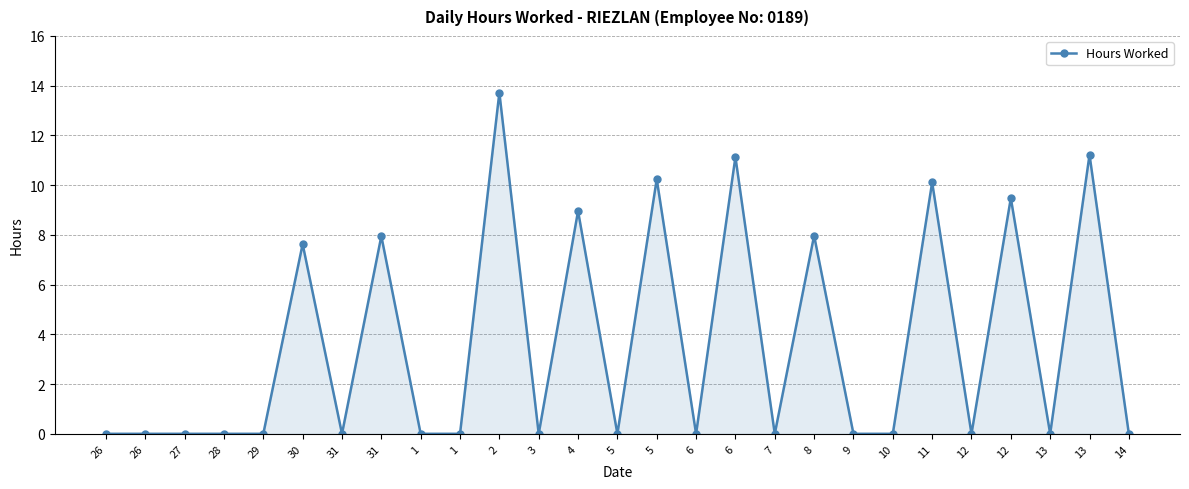

The value at 8 is 13.5. True or false?

False